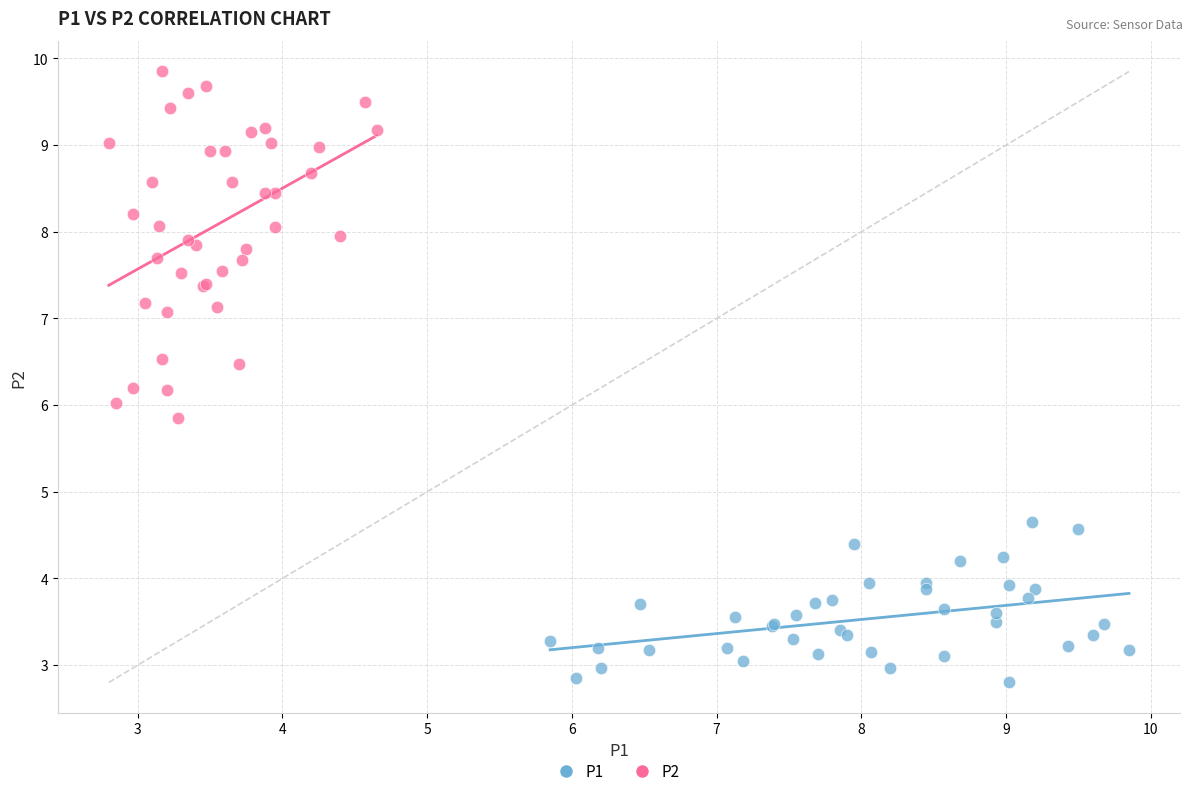

Which series reaches the minimum Y coordinate?

P1